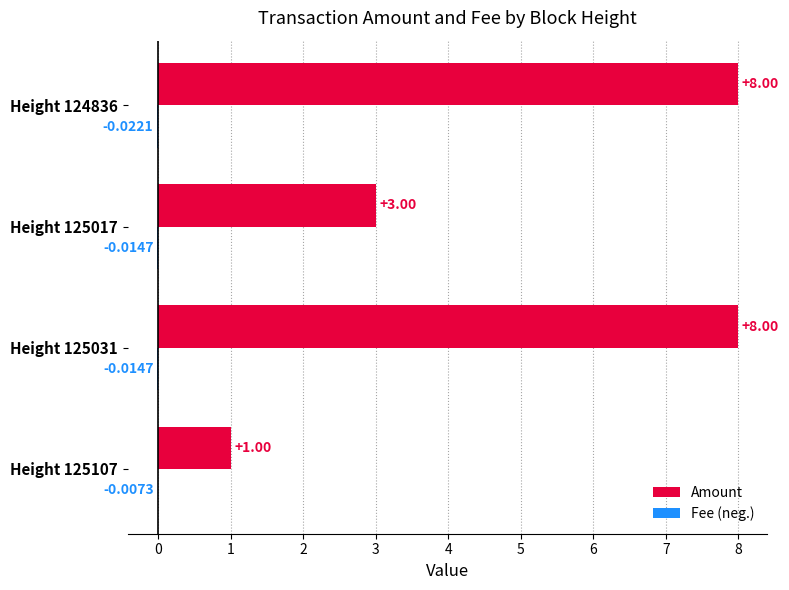

What is the sum of all Amount values?

20.0